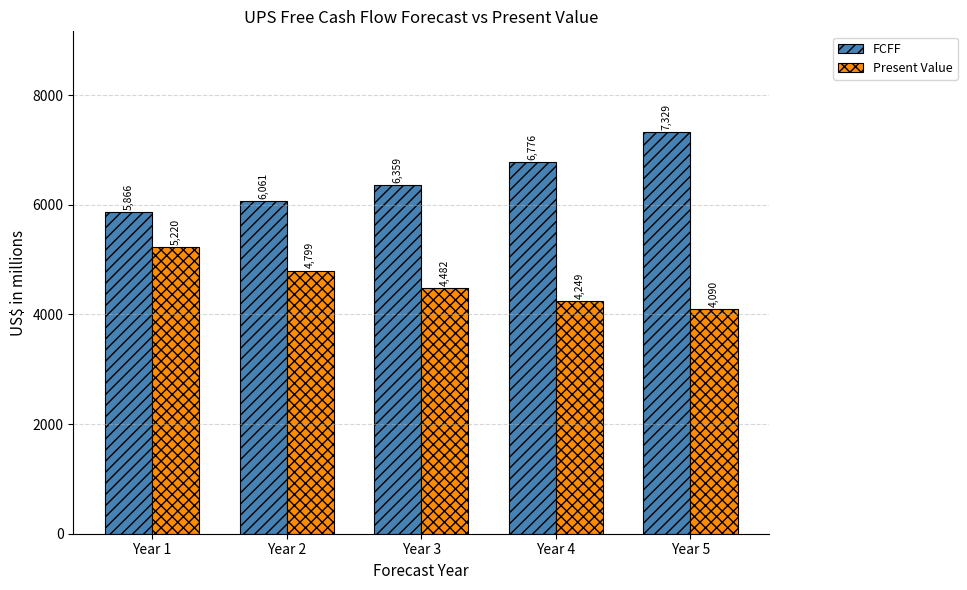

Is the value of Present Value at Year 5 greater than the value of FCFF at Year 4?

No